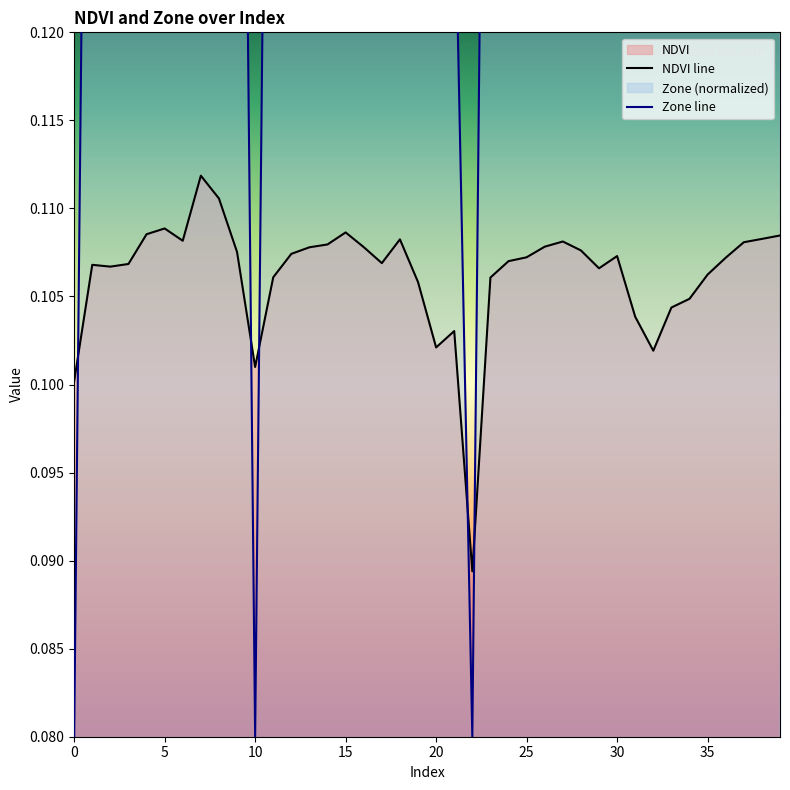

The Zone series shows 0.1 at 23. True or false?

False